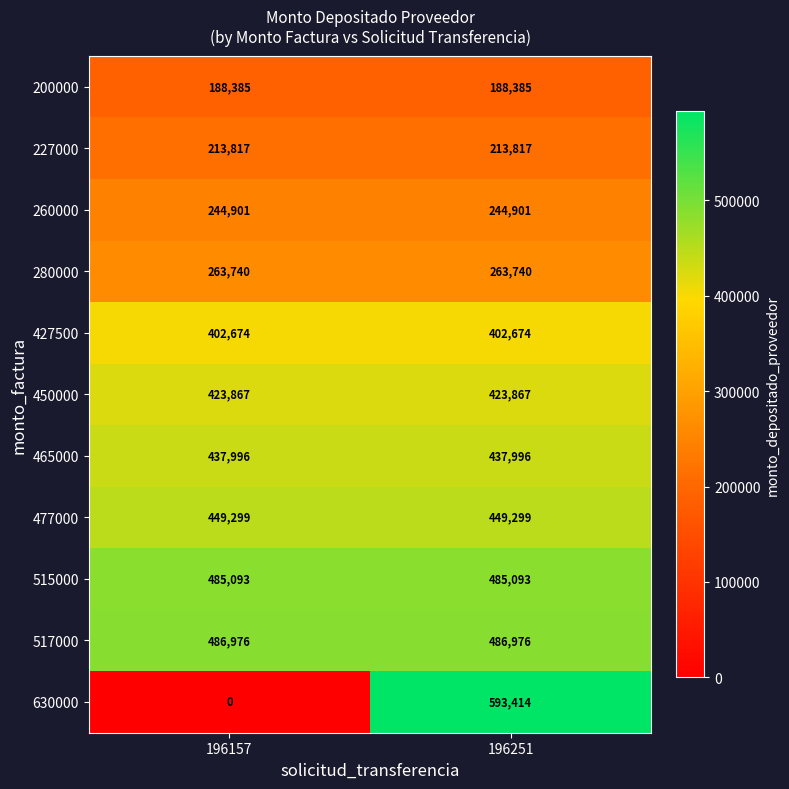

The value of 465000 at 196157 is 437996. True or false?

True